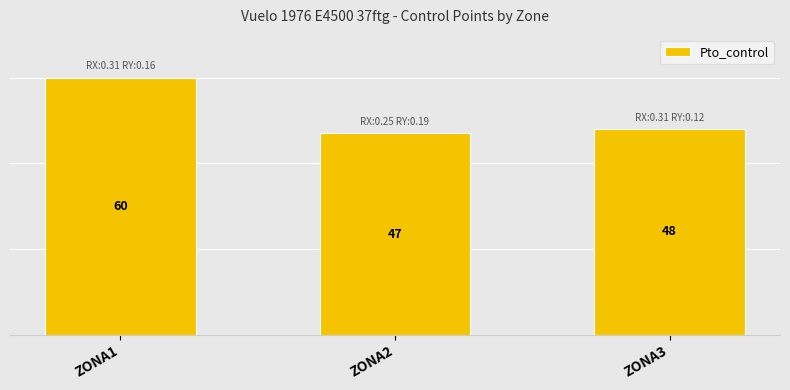

What is the sum of the values at ZONA1 and ZONA3?

108